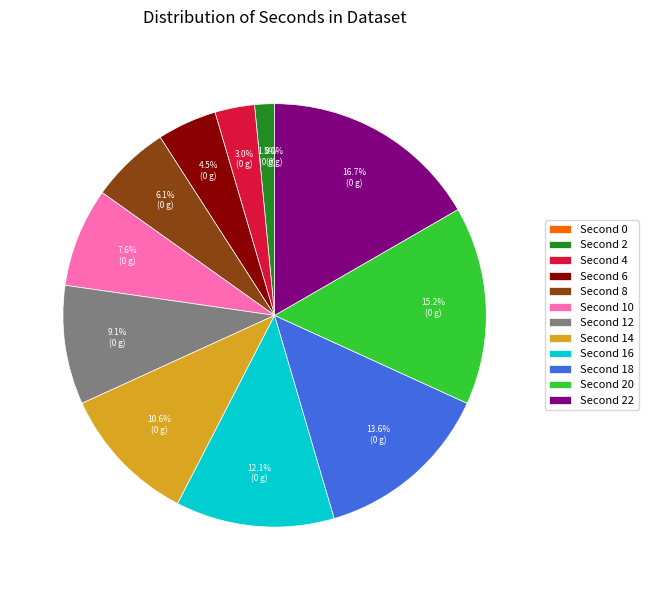

The 2 slice represents 2% of the pie. True or false?

True